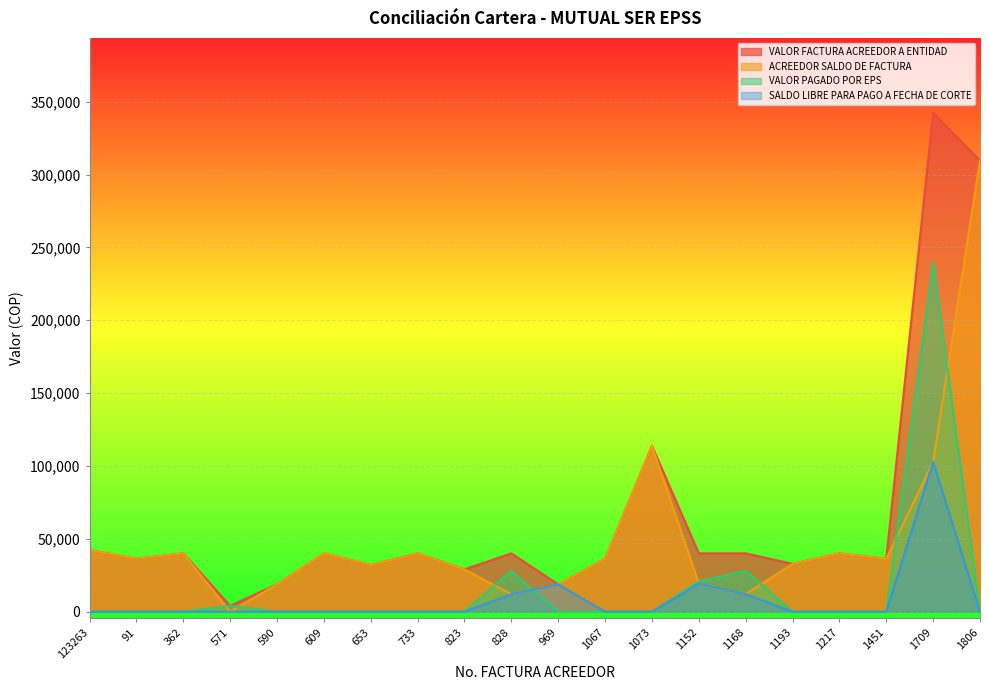

At how many categories does at least one series exceed 263915?

2